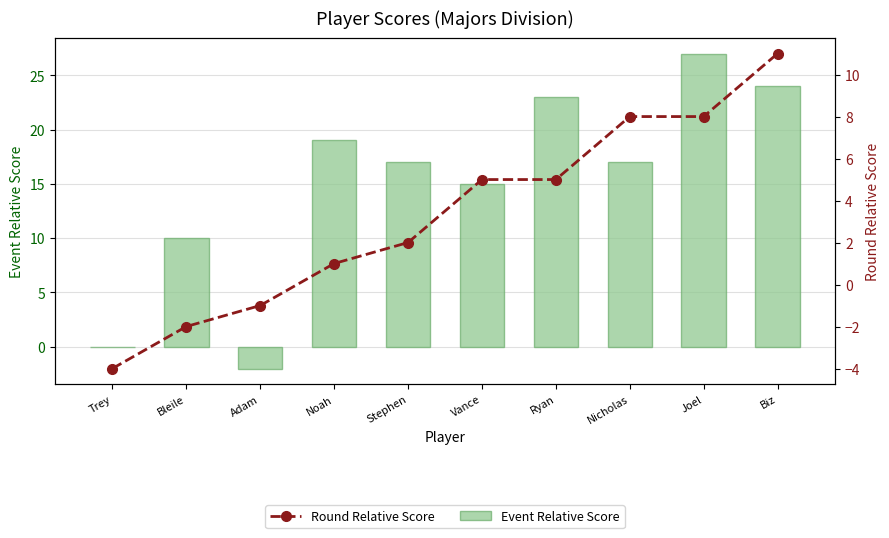

At how many categories does at least one series exceed 8?

8